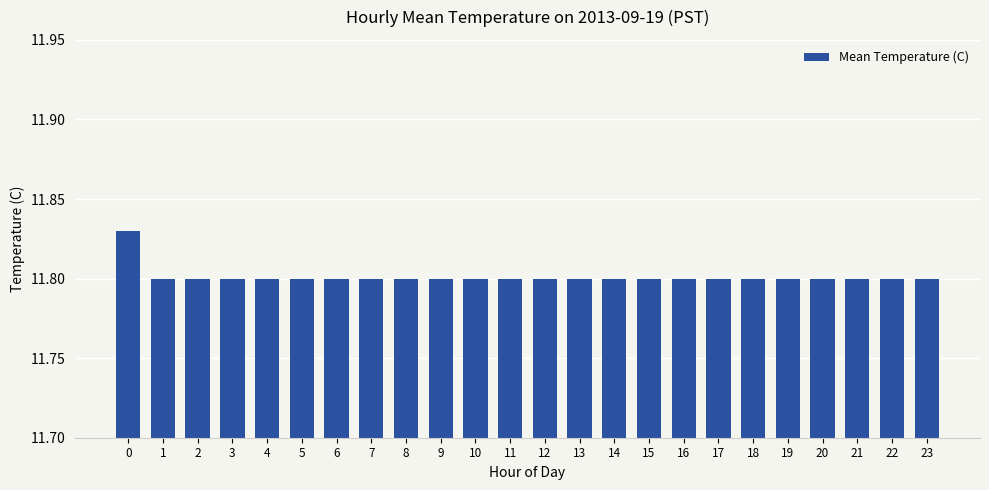

How many values are between 11 and 12?

24